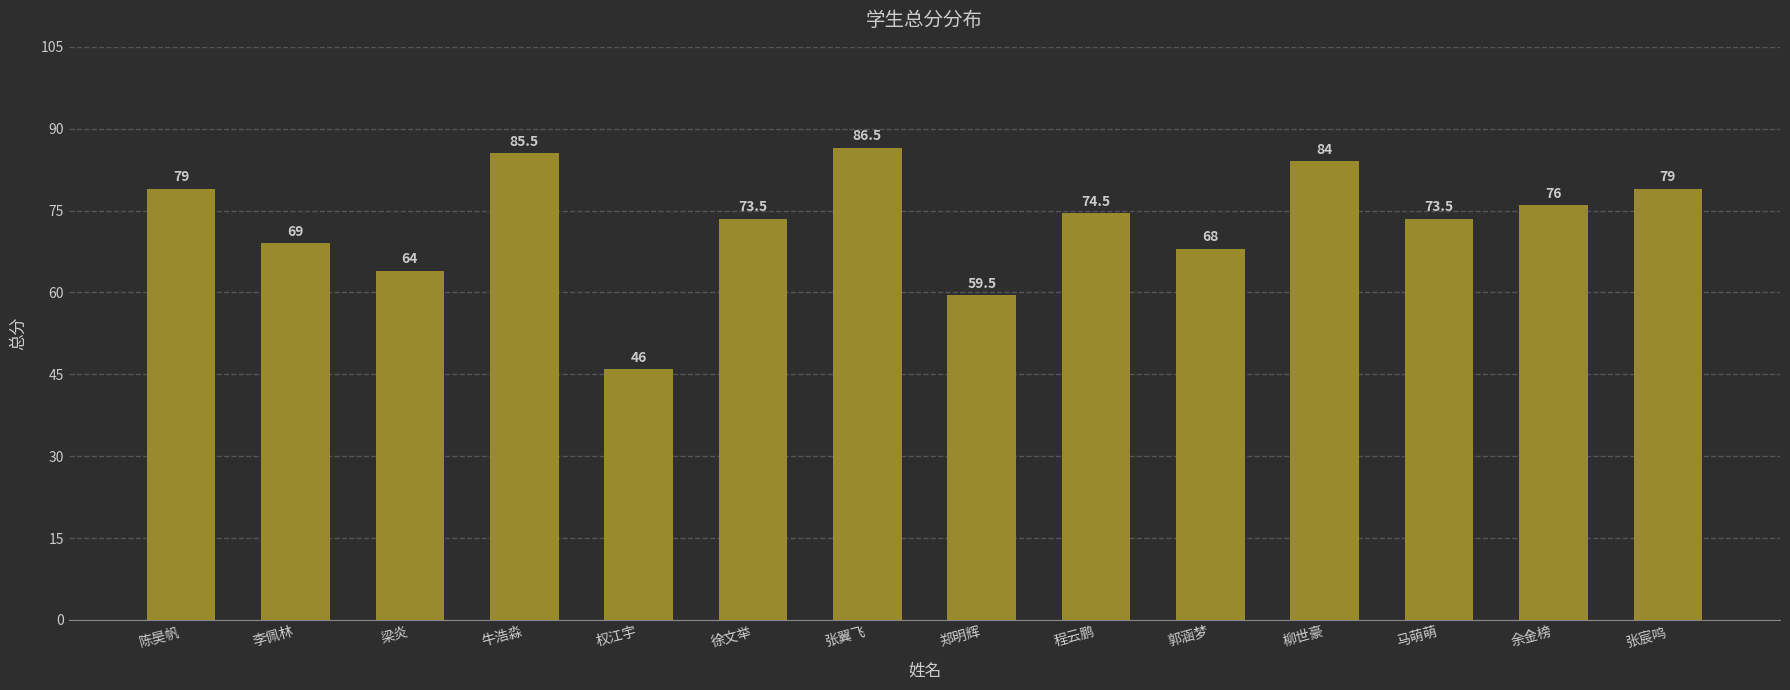

Which label corresponds to the largest value in the chart?

张翼飞